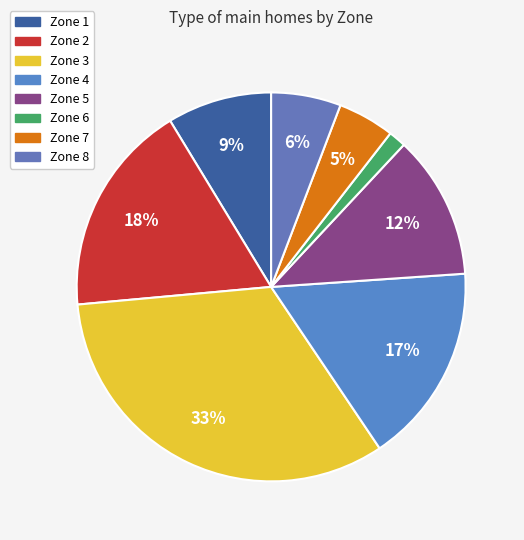

To the nearest percent, what is the average slice percentage?

12%